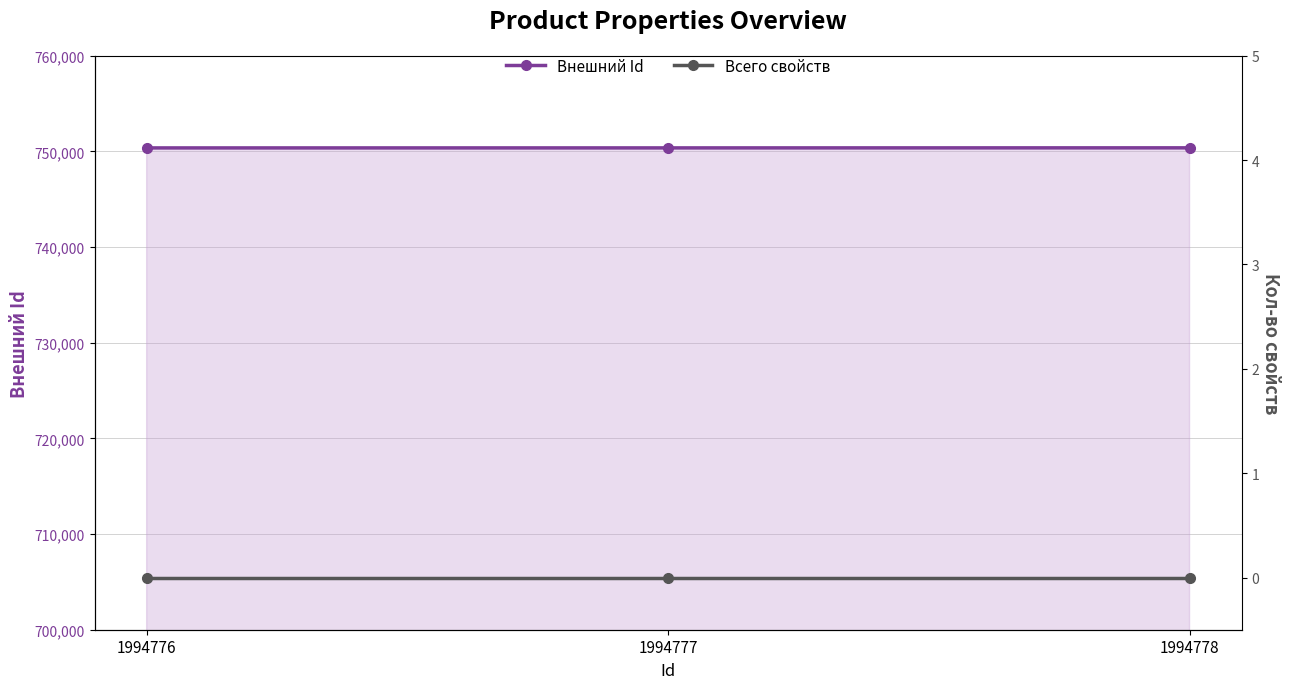

What is the approximate value of Внешний Id at 1994777?

750370